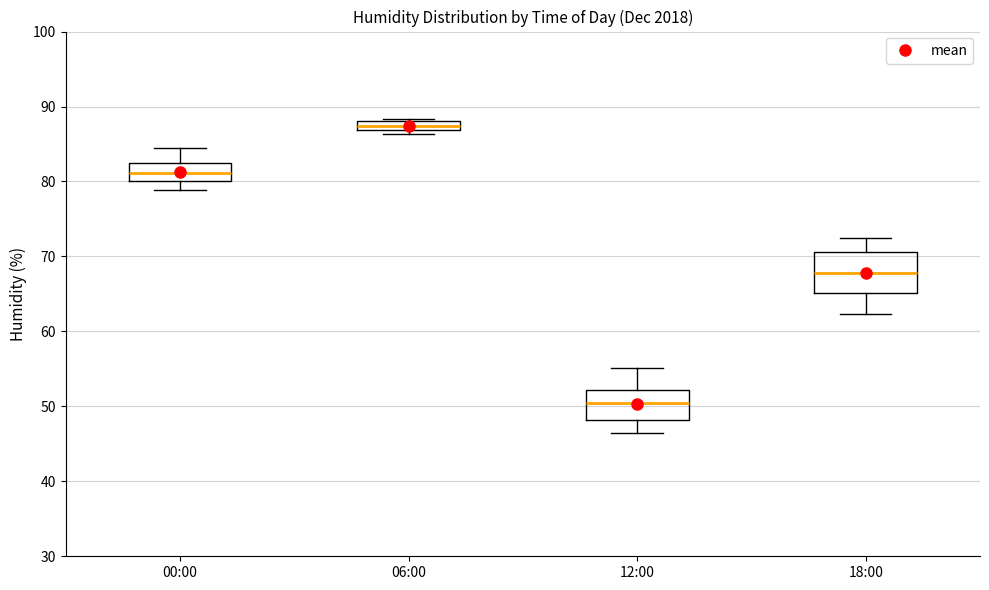

Which box is the tallest, from its lower edge to its upper edge?

18:00